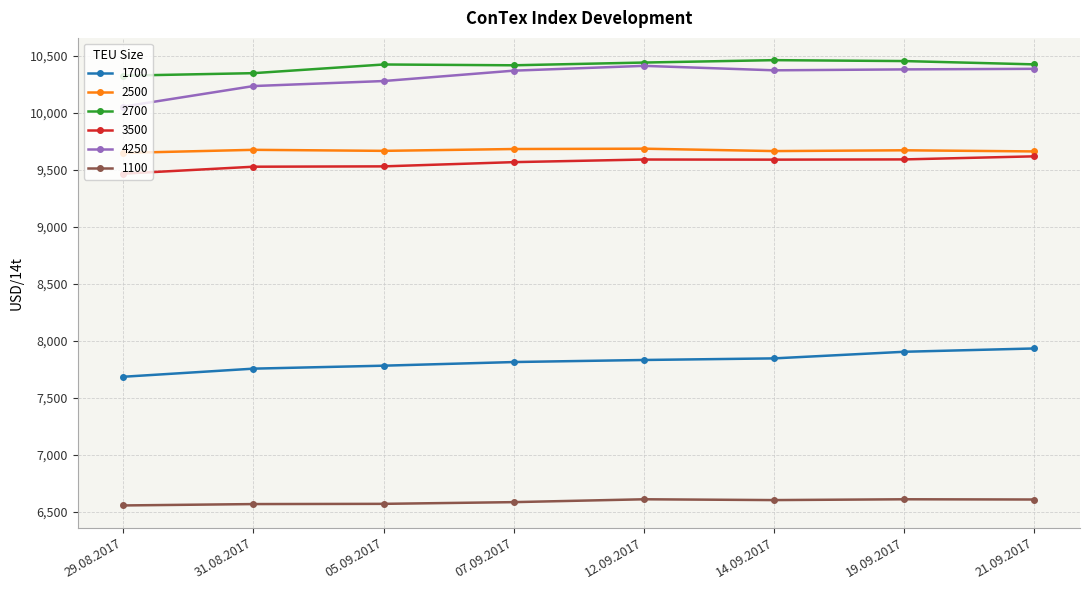

How many lines are shown in the chart?

6